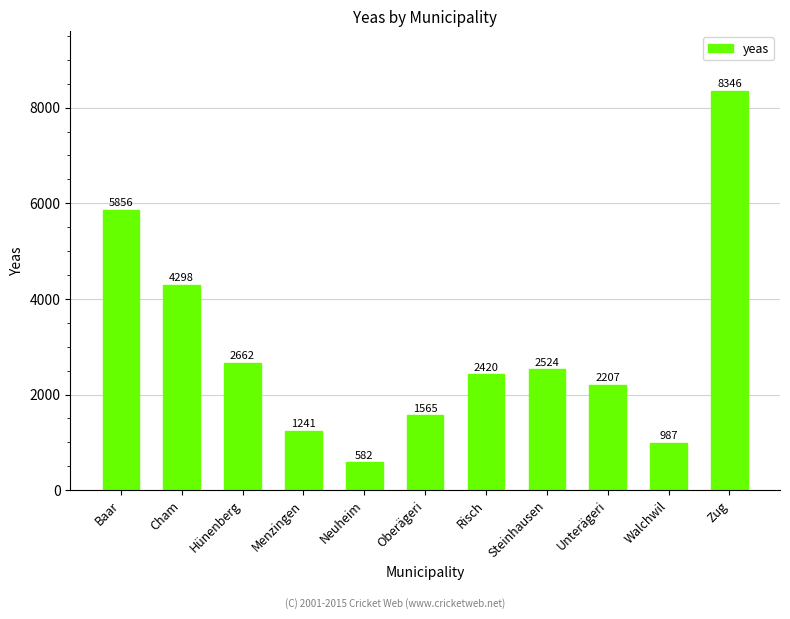

The chart shows a value of 1241 at Menzingen. True or false?

True